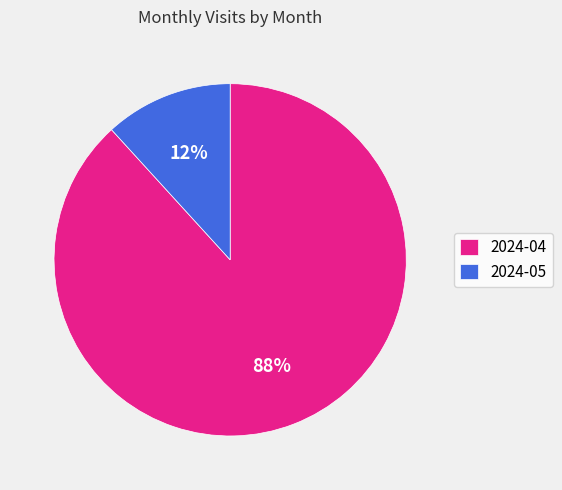

Which slice is the smallest?

2024-05